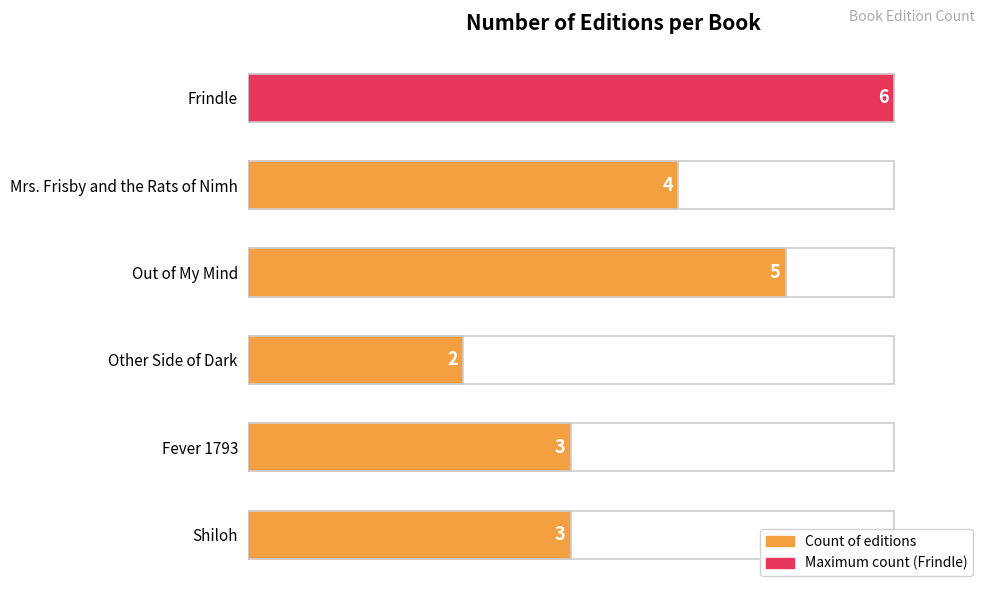

What is the difference between the maximum and minimum values?

4